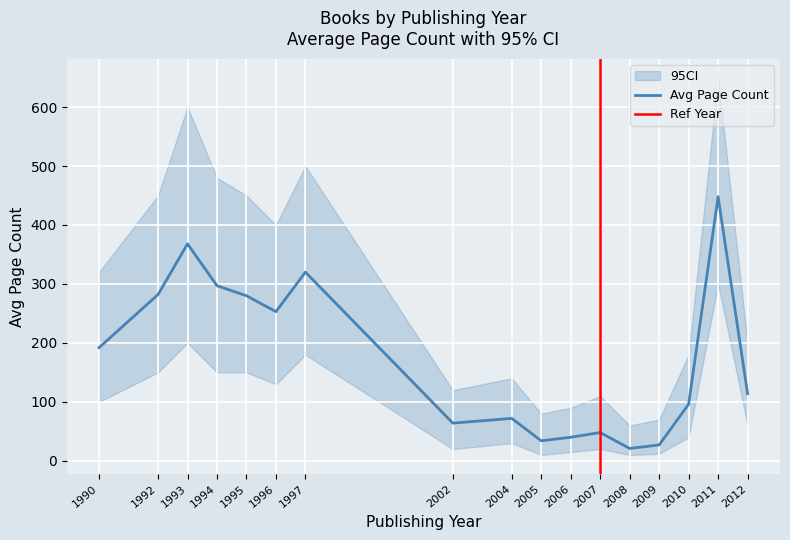

True or false: Avg Page Count has more than 0 points higher than both neighbors.

True